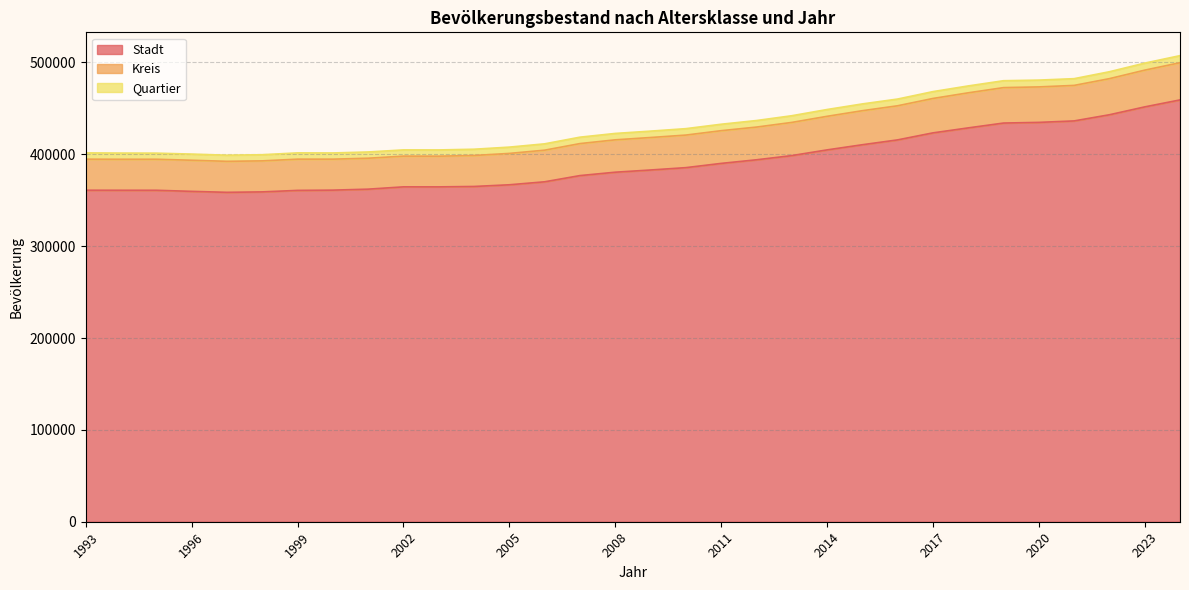

Is it true that Stadt equals 364528 at 2003?

True